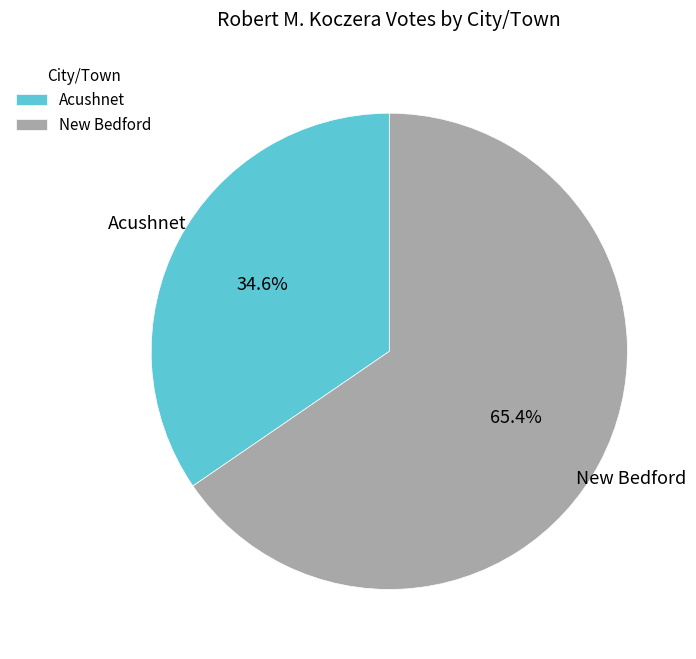

True or false: Acushnet accounts for 25% of the total.

False